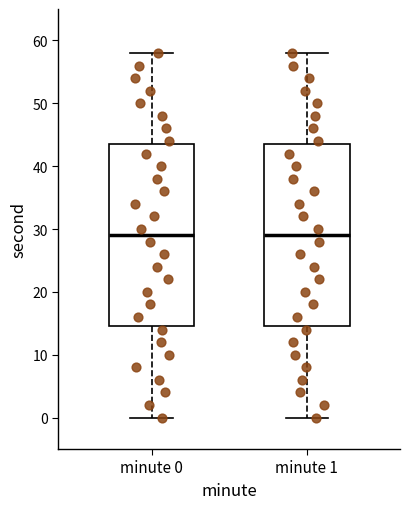

Where does the upper whisker of the box for minute 1 end on the y-axis? The values are not printed on the chart, so give them approximately, as read against the axis.

58